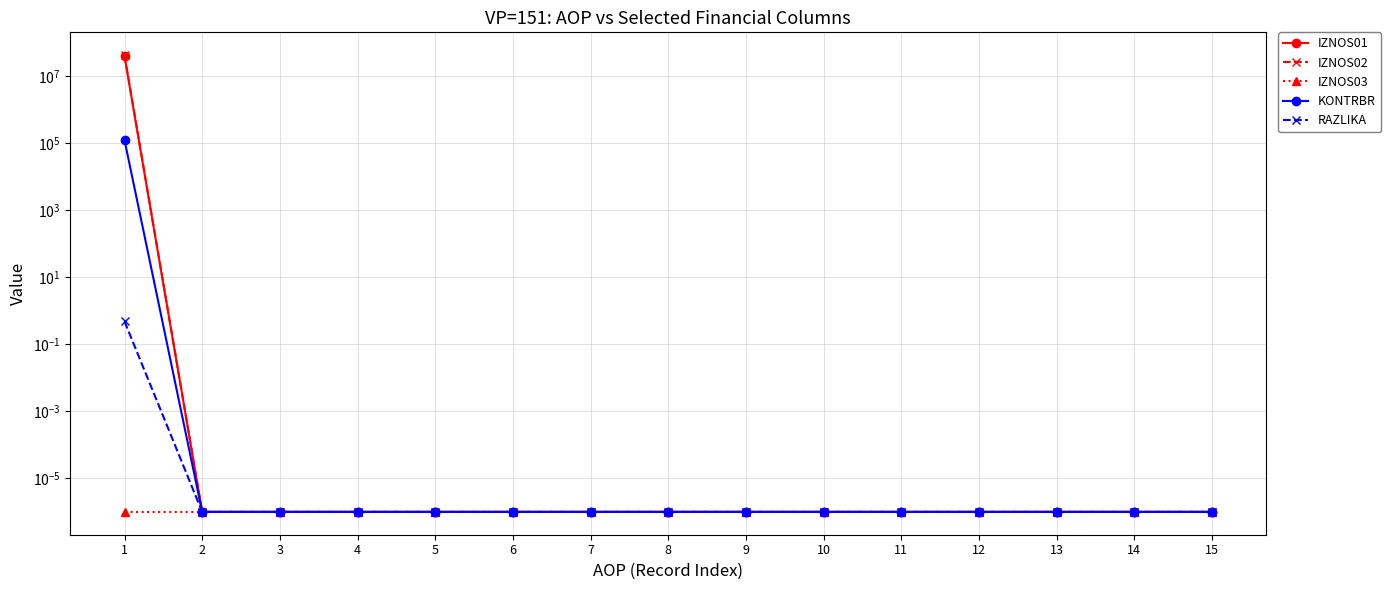

True or false: IZNOS02 has a value of 0.0 at 15.

True